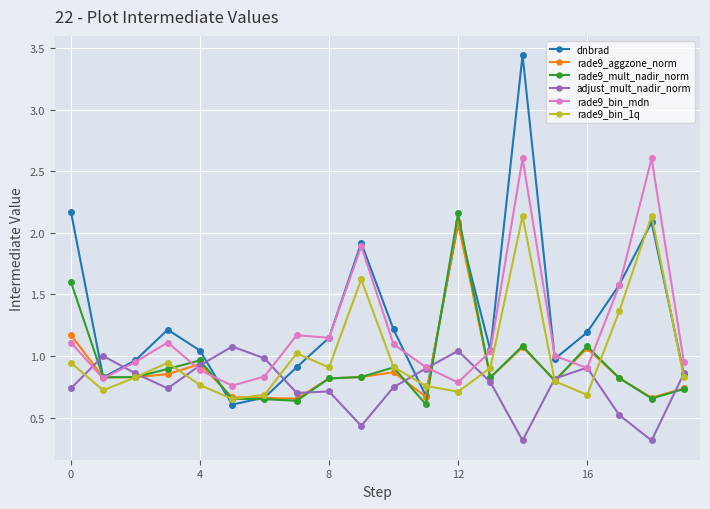

True or false: adjust_mult_nadir_norm has more than 2 interior local peaks.

True